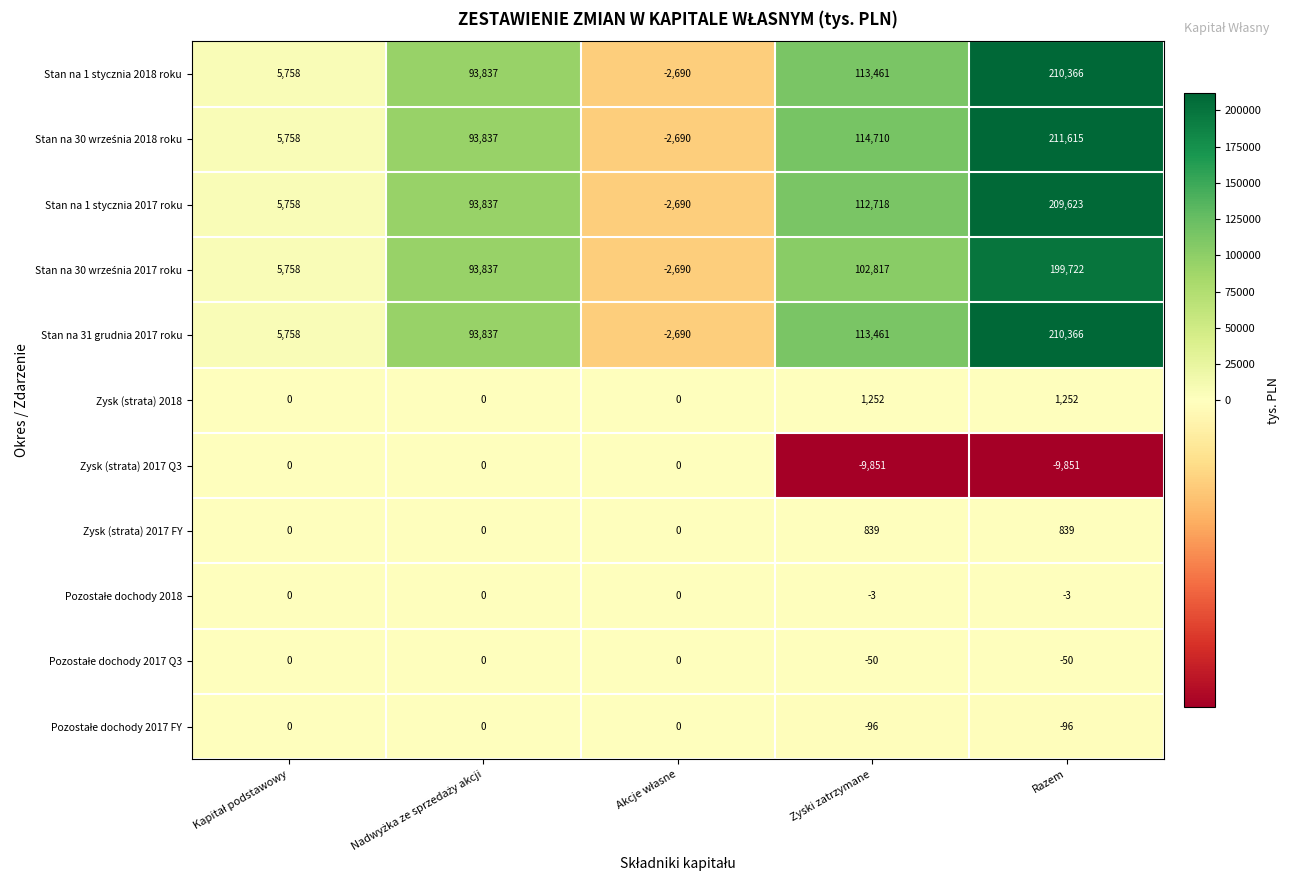

What is the spread (max minus min) of values at Razem?

221466